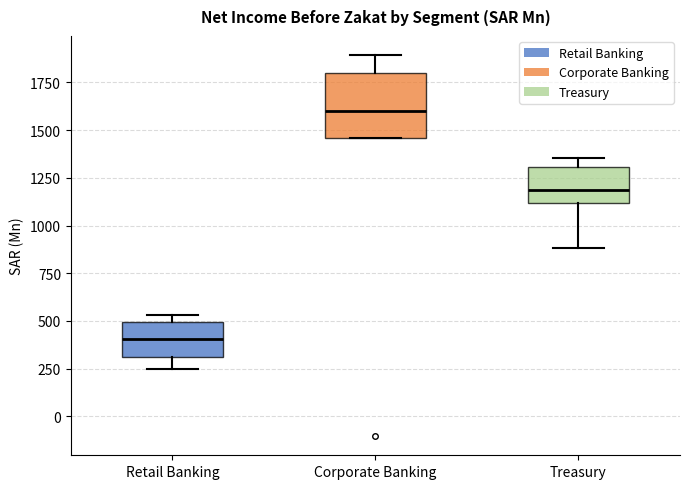

Which box is the tallest, from its lower edge to its upper edge?

Corporate Banking